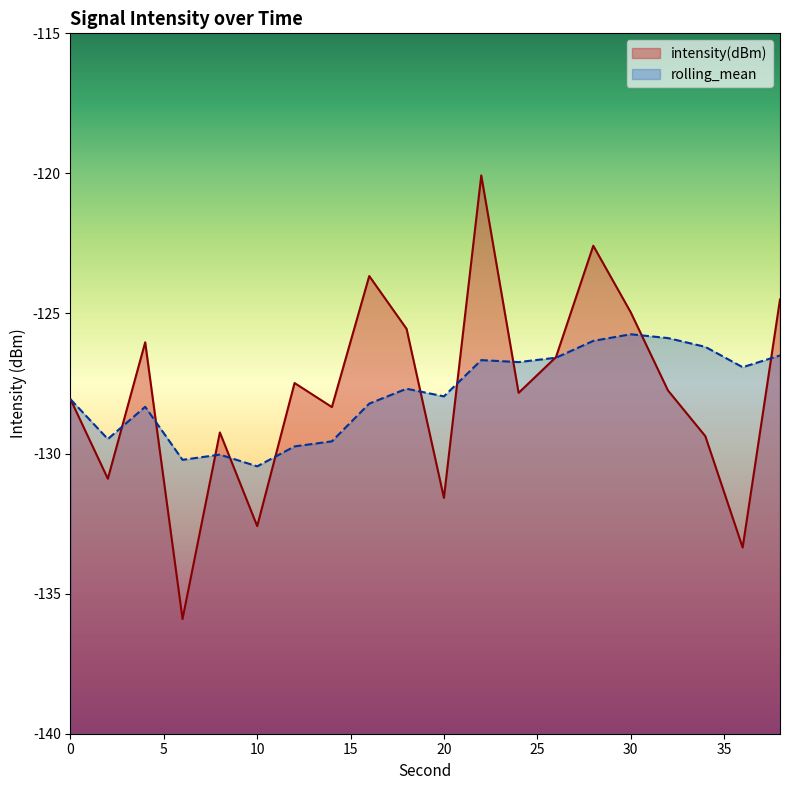

Between 22 and 20, which is larger?

22